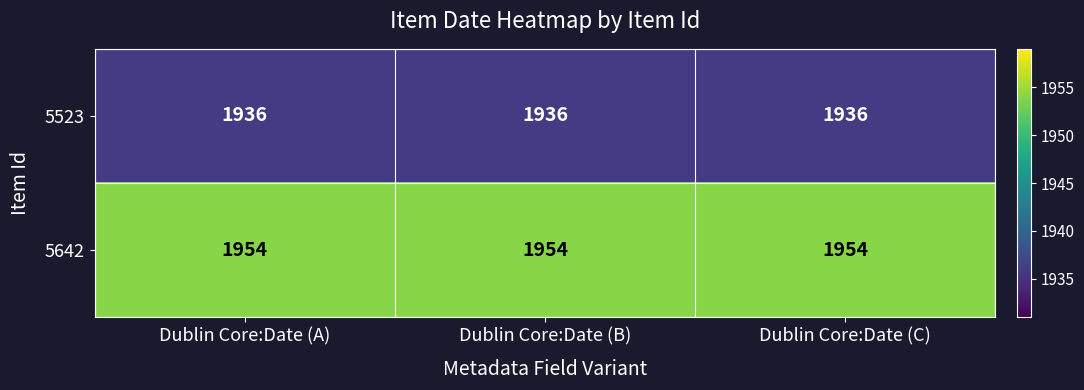

What is the total value across all series at Dublin Core:Date (C)?

3890